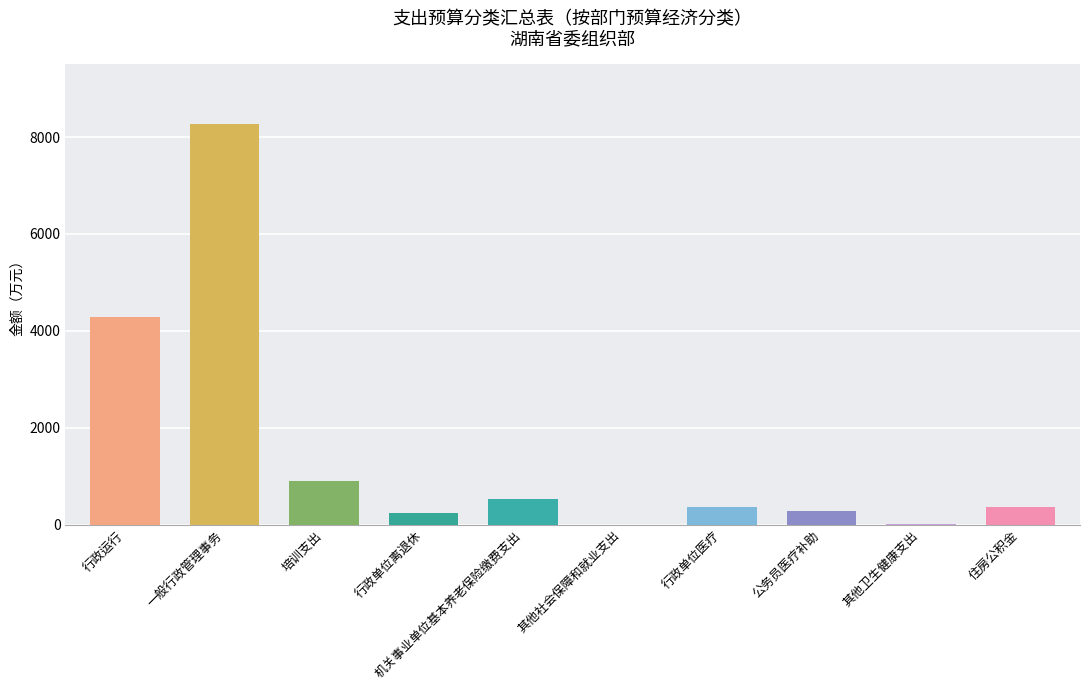

Between 一般行政管理事务 and 机关事业单位基本养老保险缴费支出, which is larger?

一般行政管理事务